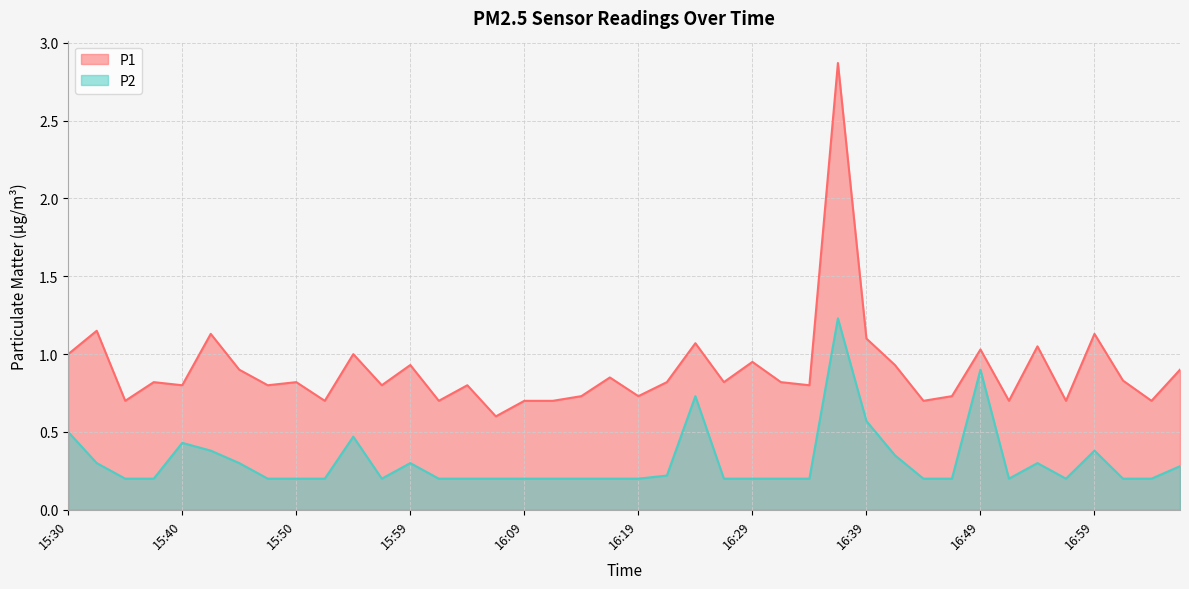

True or false: P2 and P1 intersect in this chart.

False